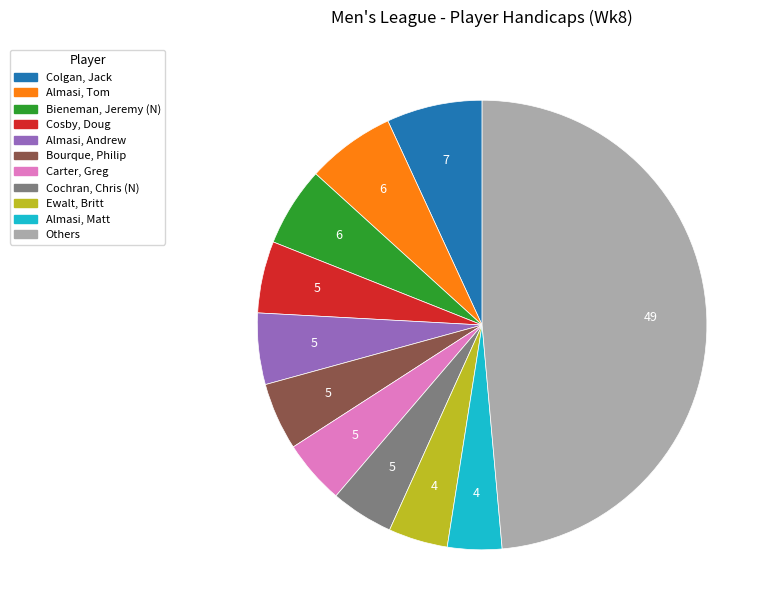

Is there any slice that represents more than half of the pie?

No